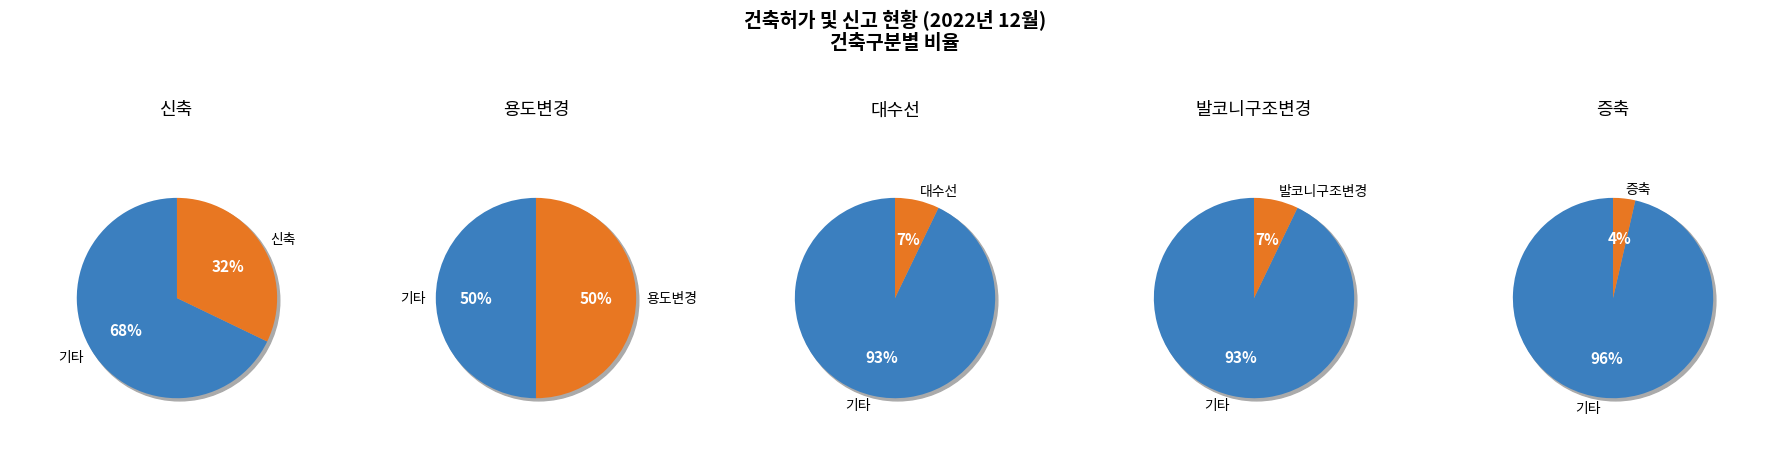

Do 대수선 and 발코니구조변경 together represent more than half of the pie?

No